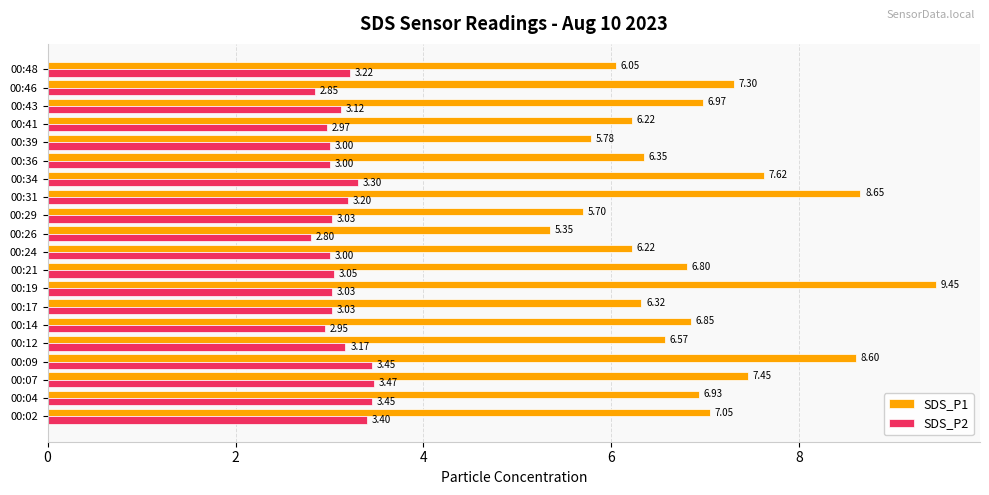

At which label does SDS_P2 reach its peak?

00:07